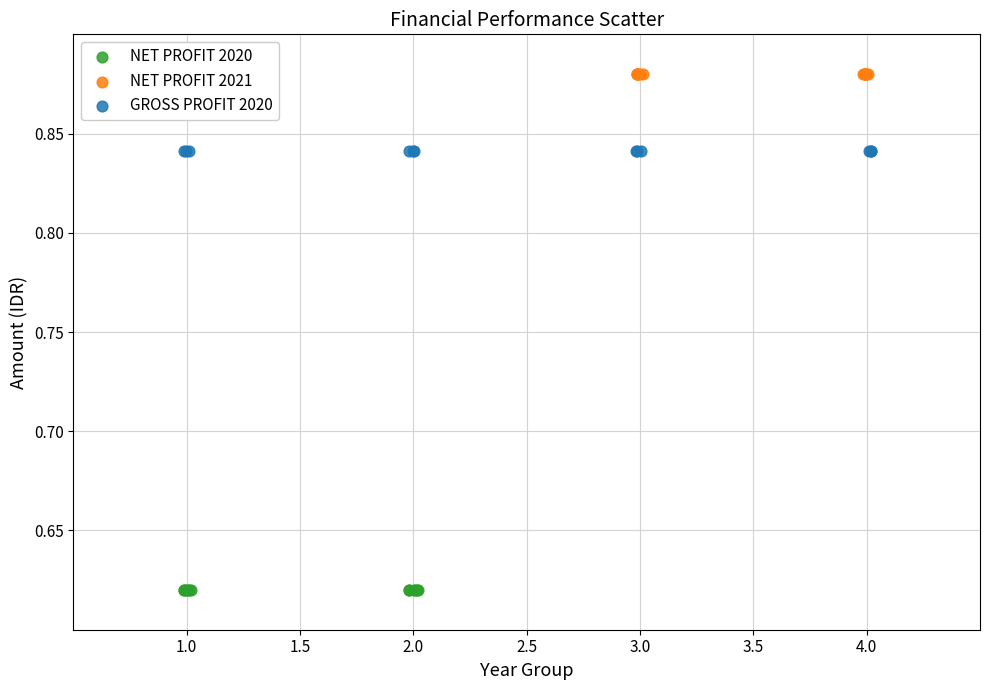

Which series reaches the minimum Y coordinate?

NET PROFIT 2020